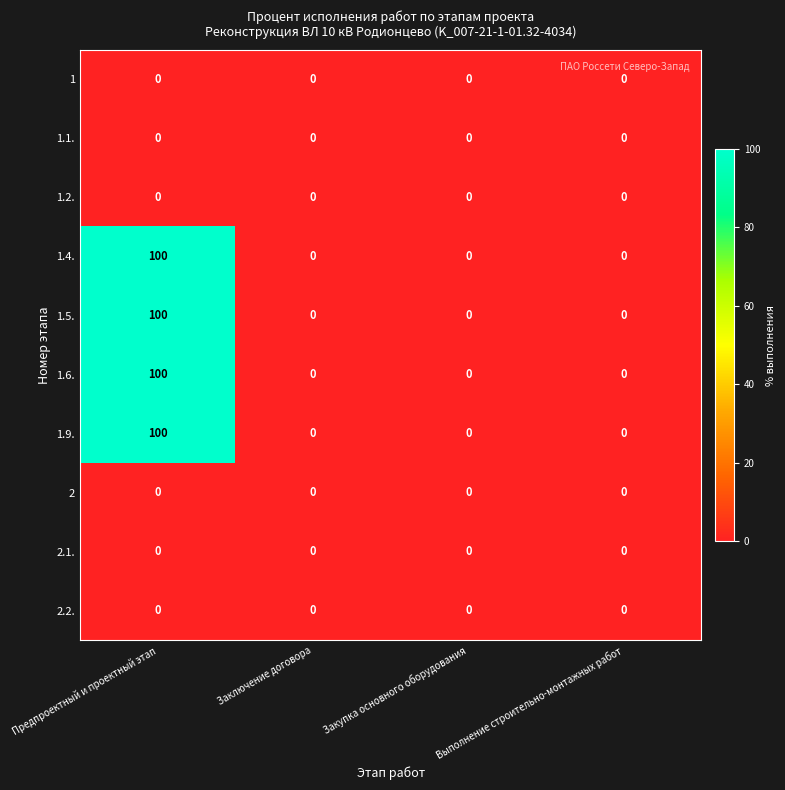

How many data points does each series have?

4